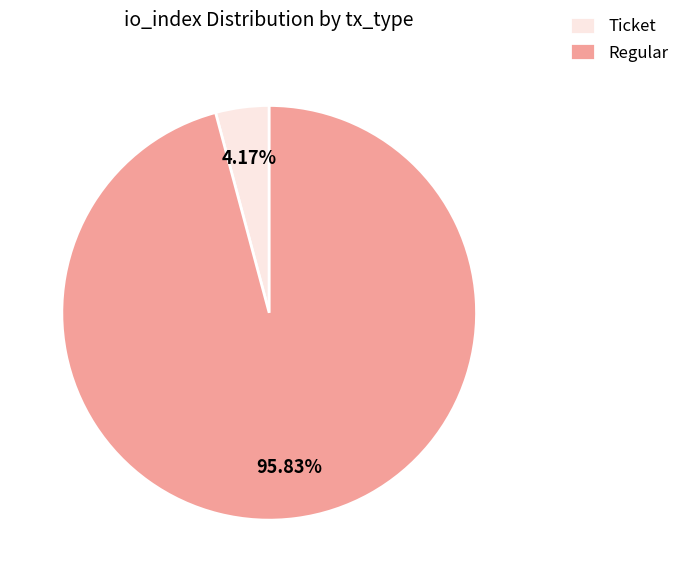

How many slices are in this pie chart?

2